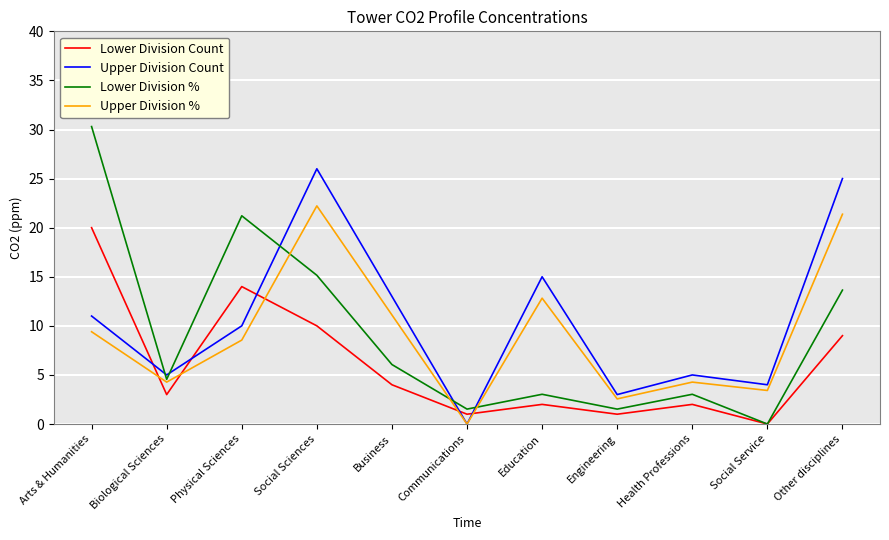

What position from the right is Arts & Humanities?

11